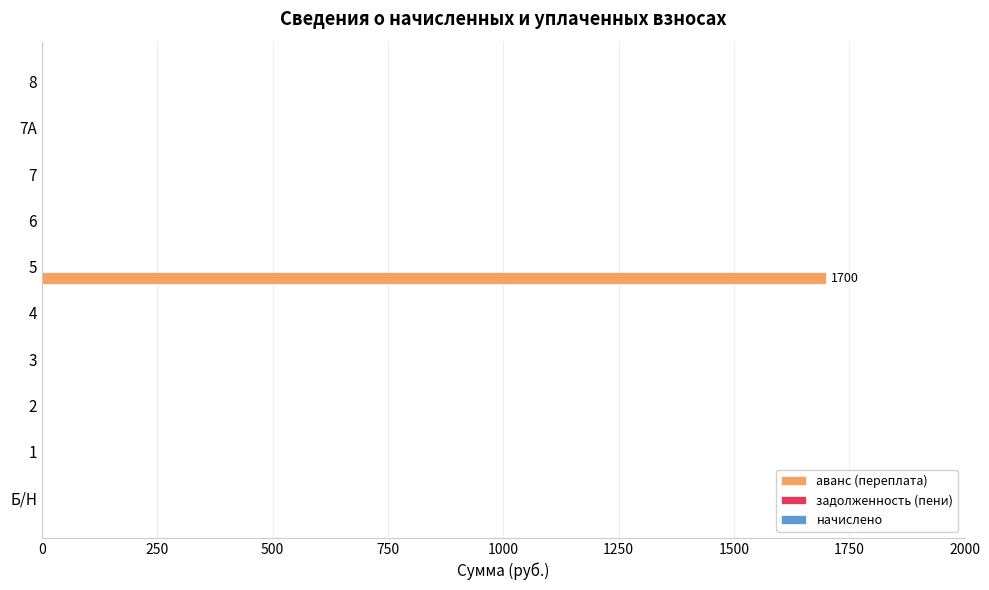

True or false: the data shows 832 at Б/Н.

False